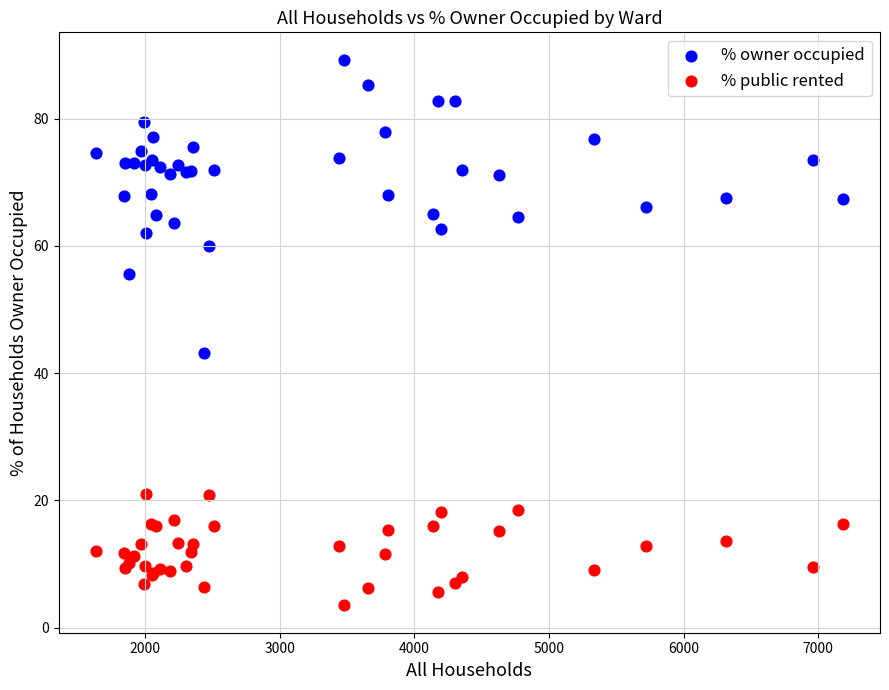

Which series contains the lowest Y value?

% public rented